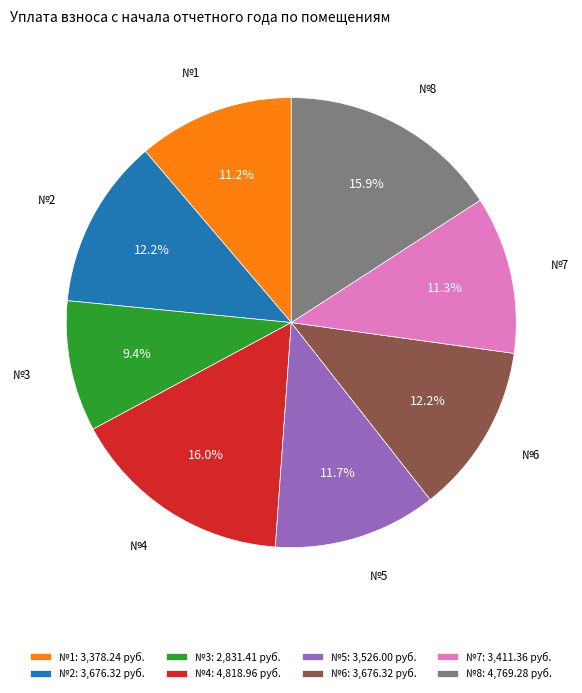

Count the number of slices in the pie.

8